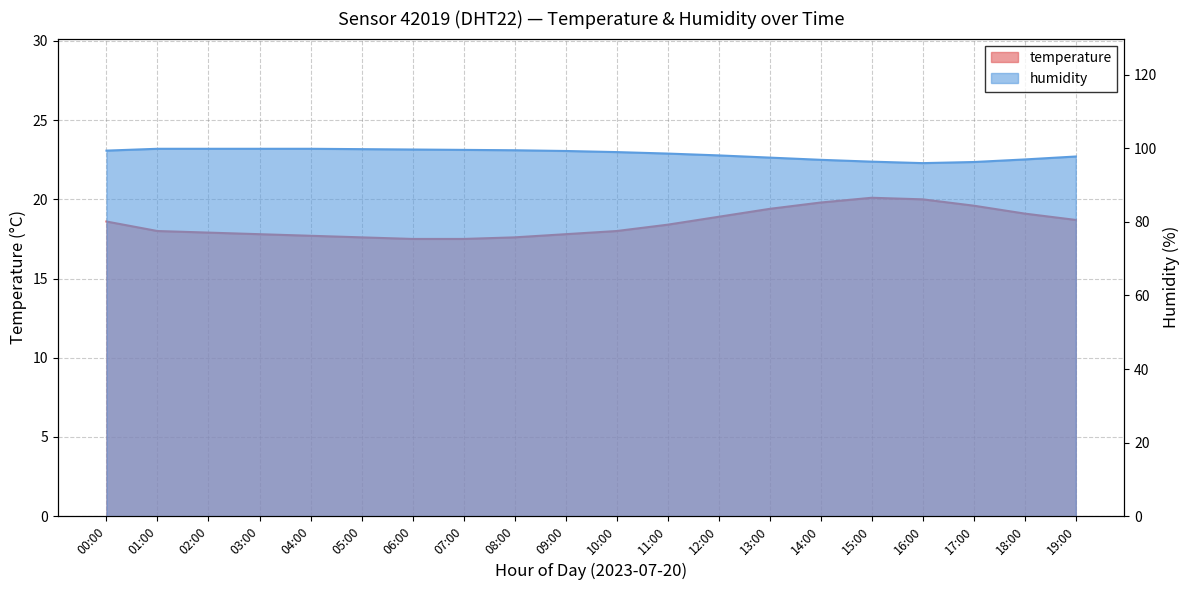

What is the label of the 14th point from the right?

06:00